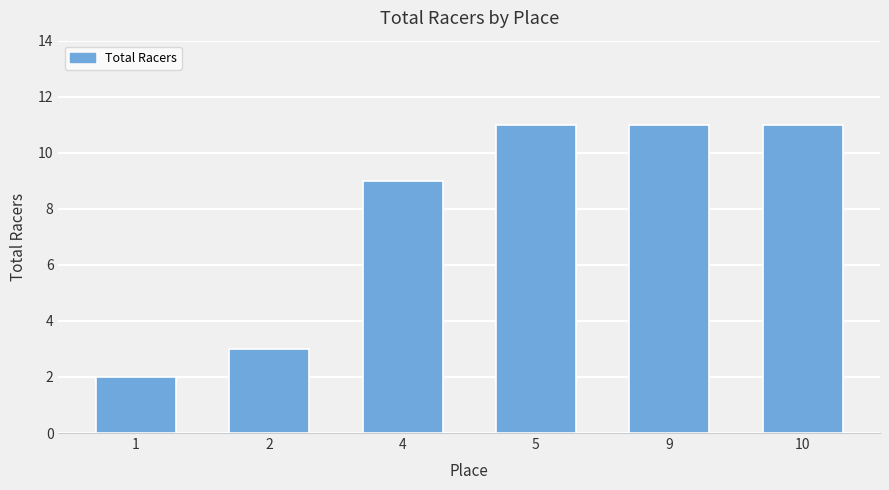

What is the greatest value displayed?

11